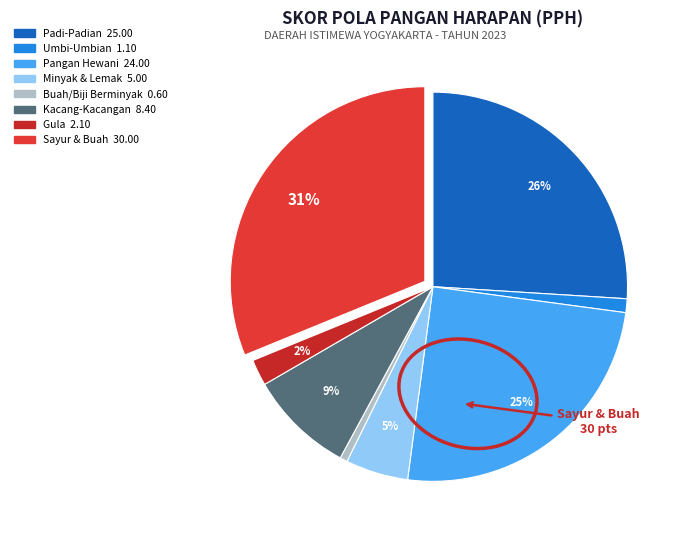

How many segments does this pie chart have?

8